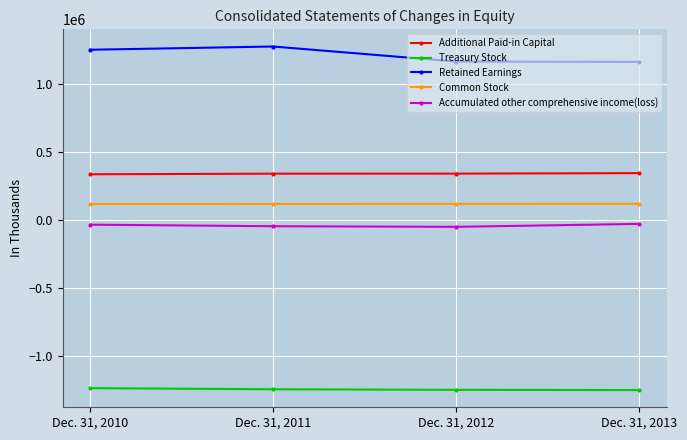

Which label corresponds to the largest value in the chart?

Dec. 31, 2011